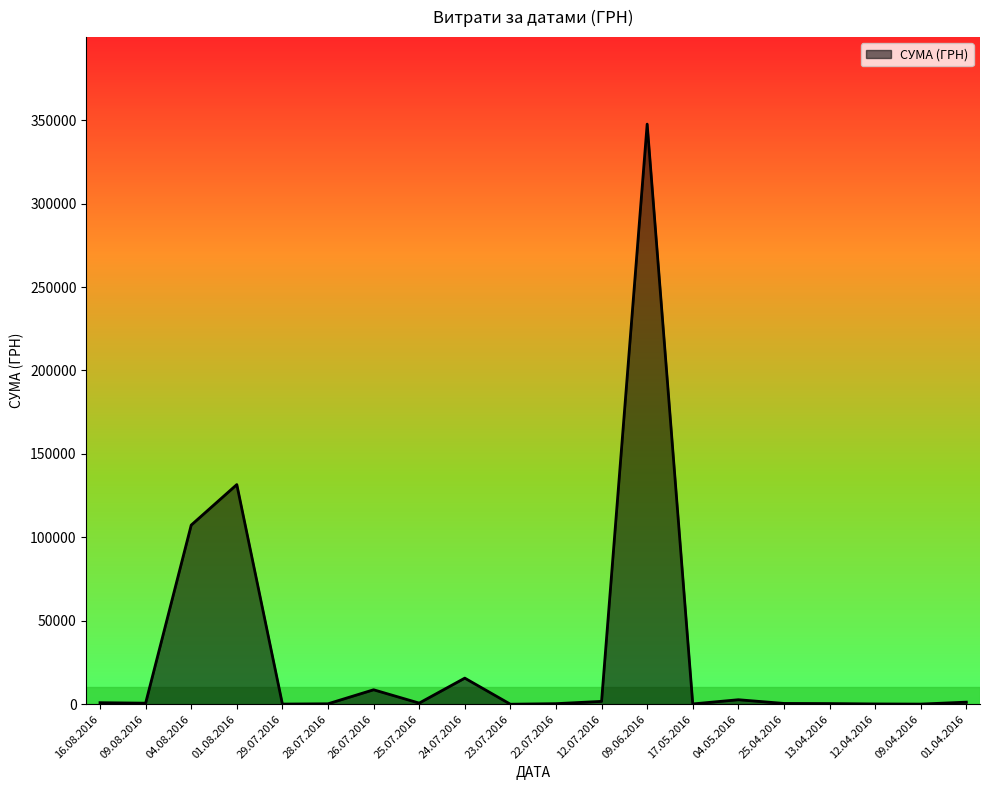

What is the difference between the maximum and minimum values?

347598.5